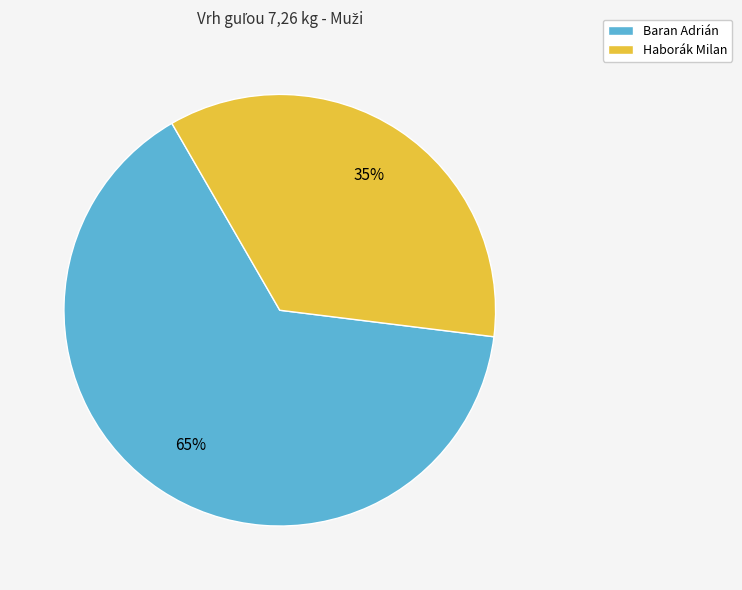

Is it true that Baran Adrián is 59% of the pie?

False